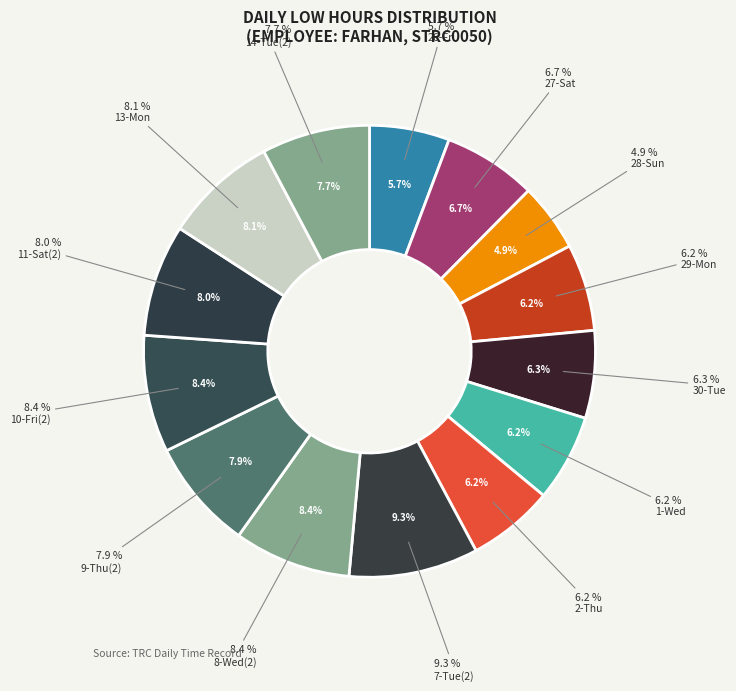

Rank the categories by value from lowest to highest.

28-Sun, 26-Fri, 2-Thu, 29-Mon, 1-Wed, 30-Tue, 27-Sat, 14-Tue(2), 9-Thu(2), 11-Sat(2), 13-Mon, 8-Wed(2), 10-Fri(2), 7-Tue(2)